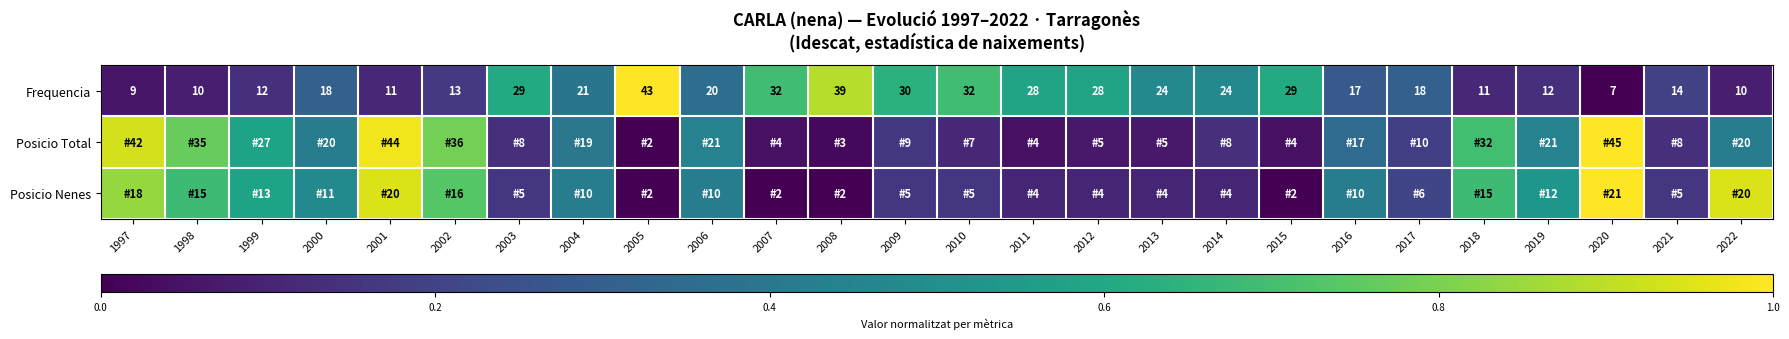

Where is Frequencia nearest to the value 0?

2020